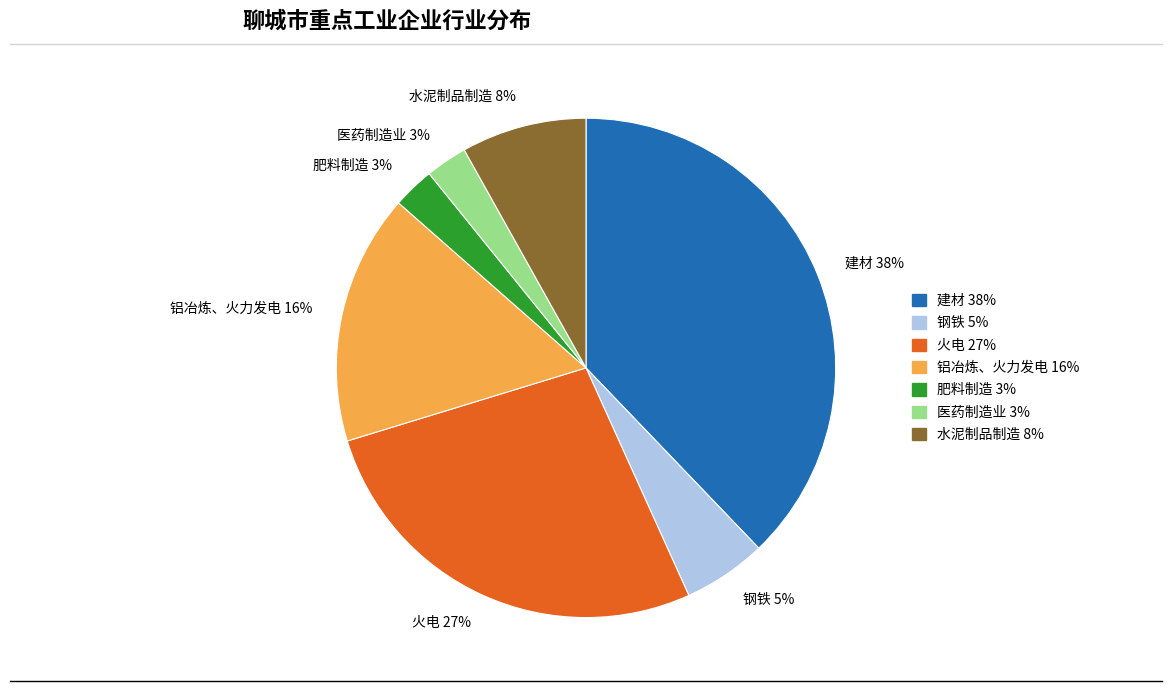

To the nearest percent, what is the combined percentage of 建材 and 肥料制造?

41%